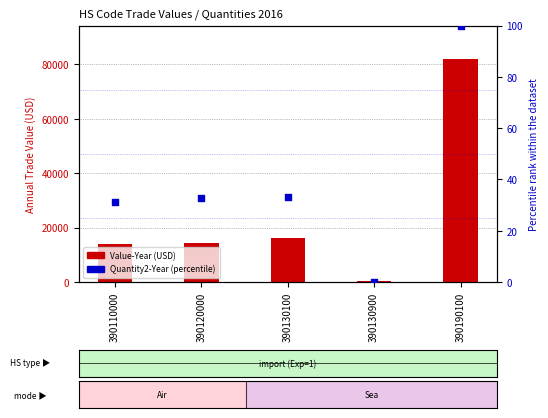

What are all the series names shown in the legend?

Value-Year (USD), Quantity2-Year (percentile)